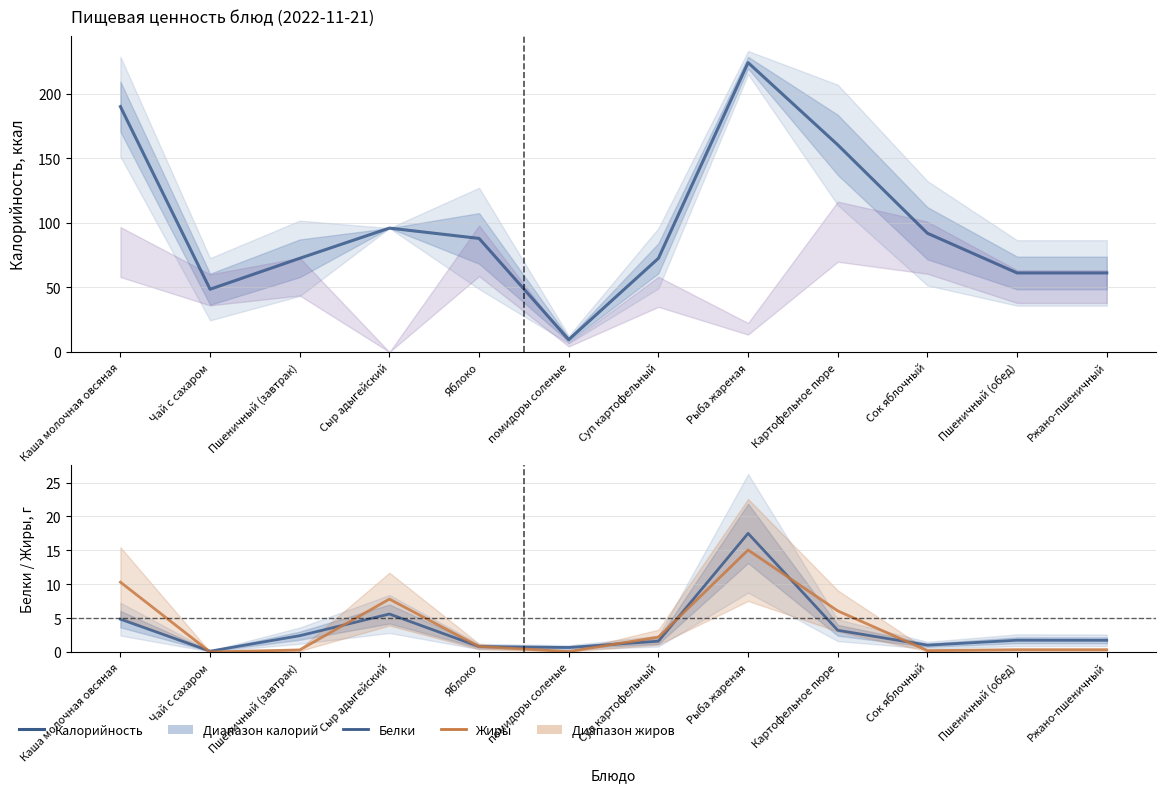

Which has a higher value, Сыр адыгейский or помидоры соленые?

Сыр адыгейский